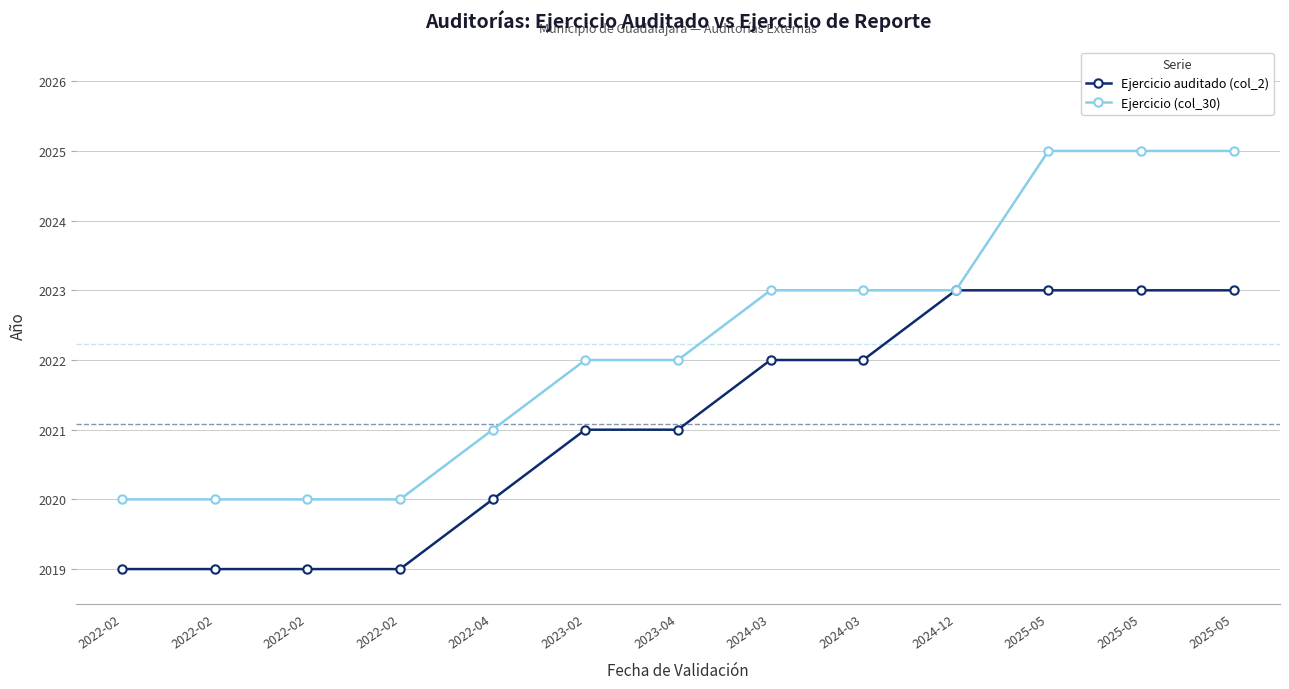

How many lines are shown in the chart?

2